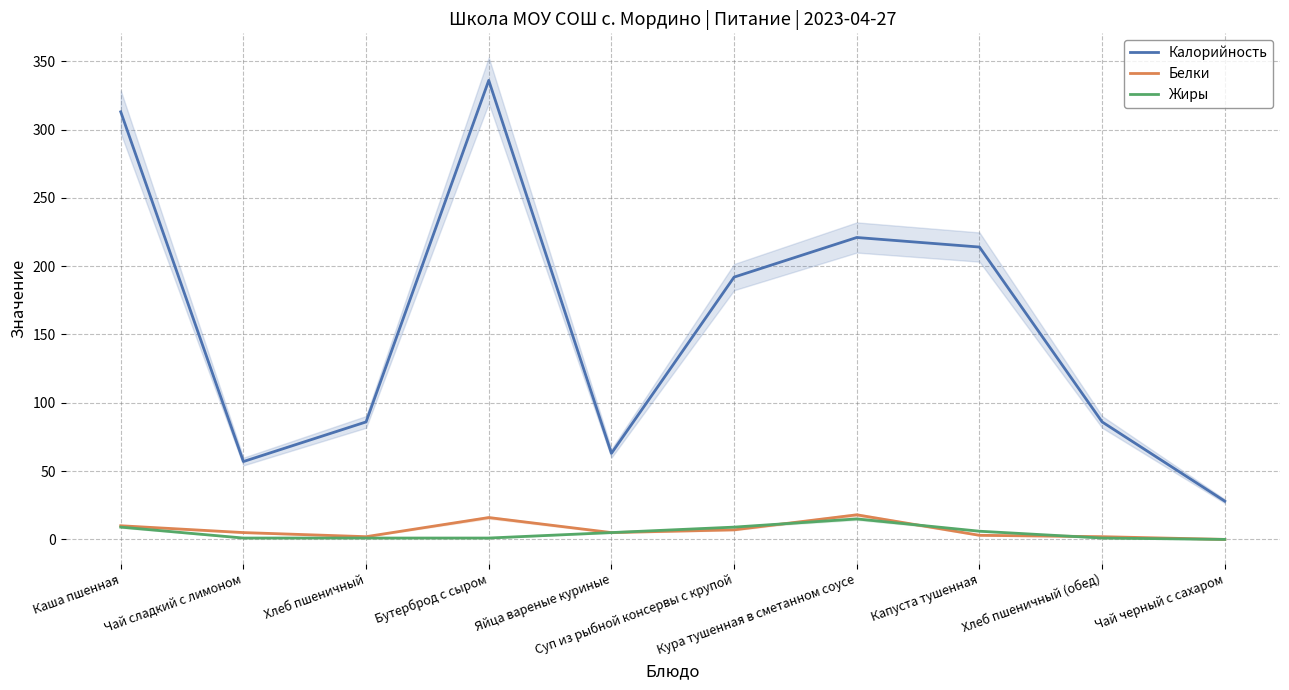

What is the label of the 8th point from the left?

Капуста тушенная